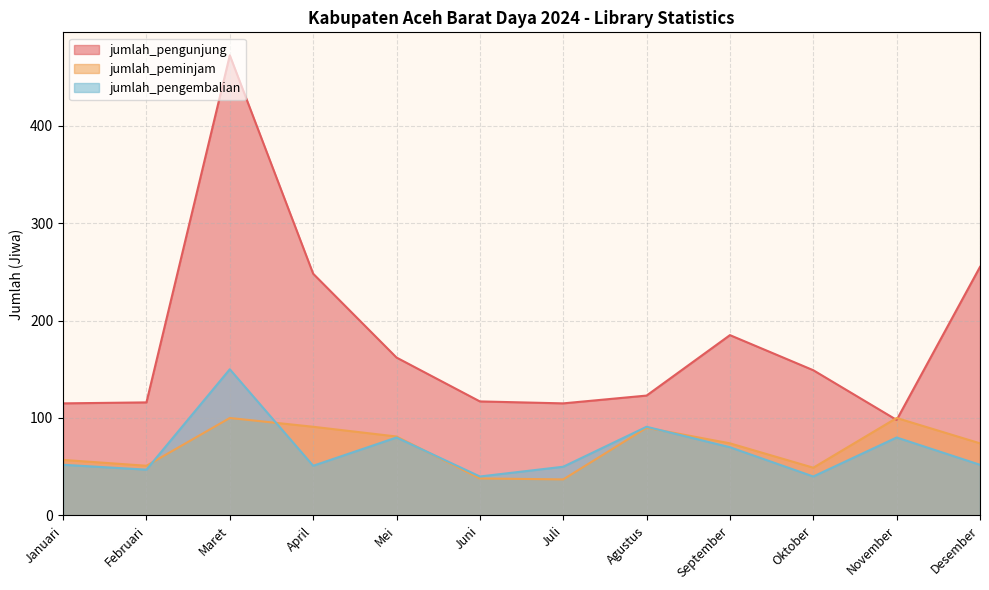

What is the difference between the second highest and minimum values in the jumlah_pengembalian series?

51